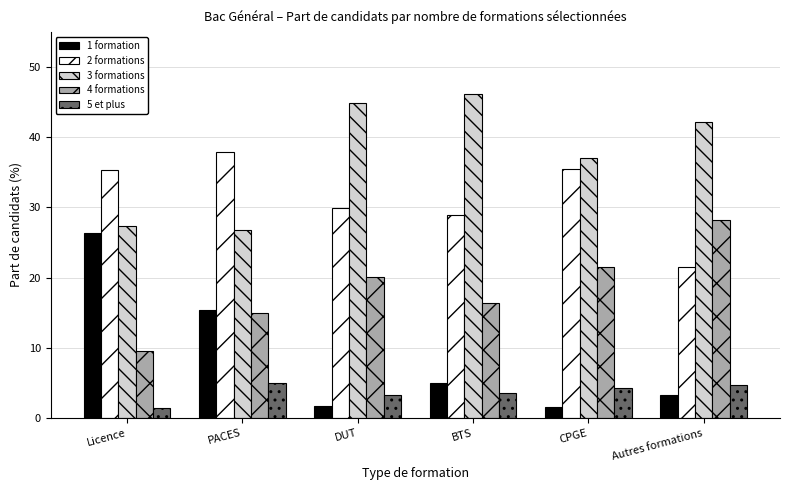

What is the difference between the 3 formations values at CPGE and Licence?

9.8